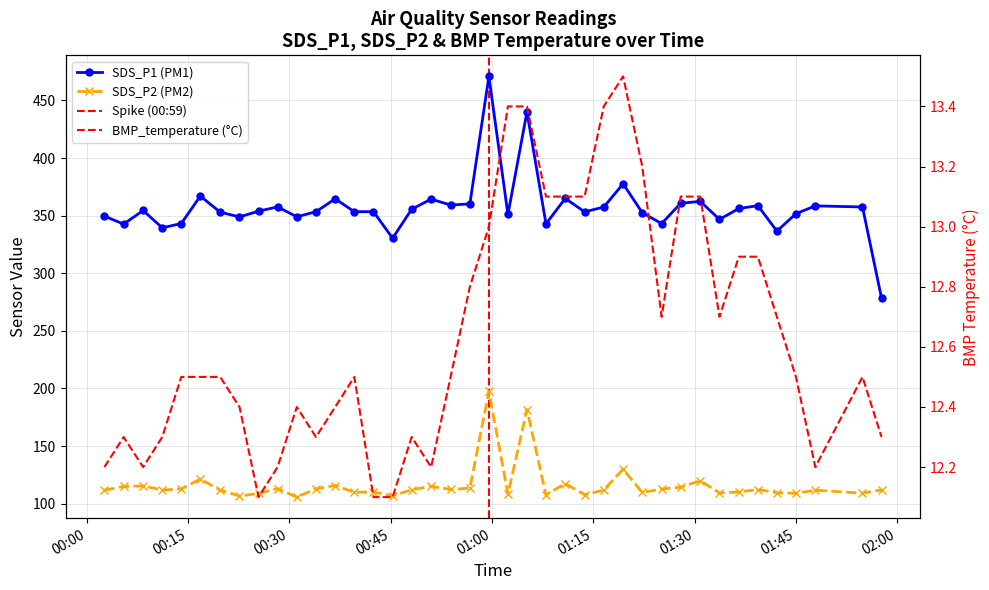

Is the value of SDS_P2 at 2024/02/10 00:02:38 greater than the value of BMP_temperature at 2024/02/10 01:30:50?

Yes